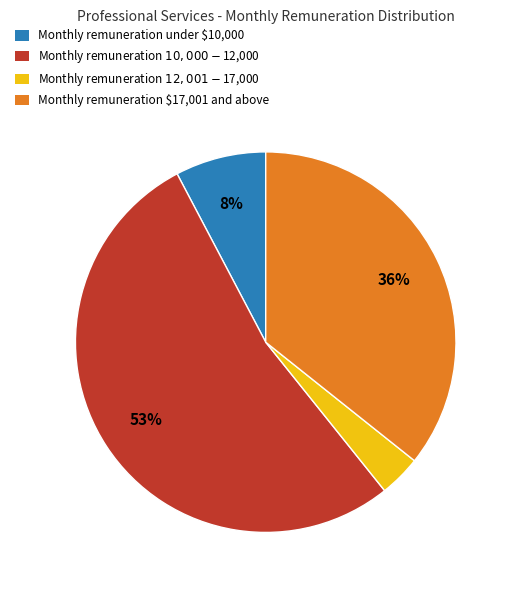

The Monthly remuneration under $10,000 slice represents 8% of the pie. True or false?

True